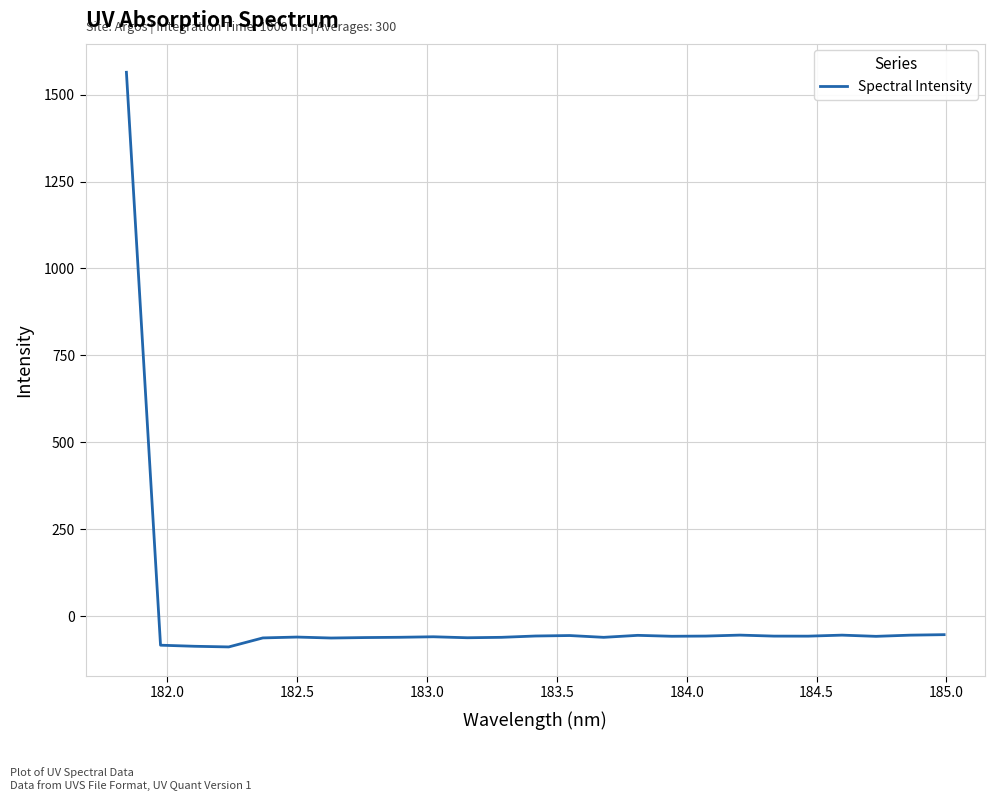

What is the maximum value shown in the chart?

1564.3